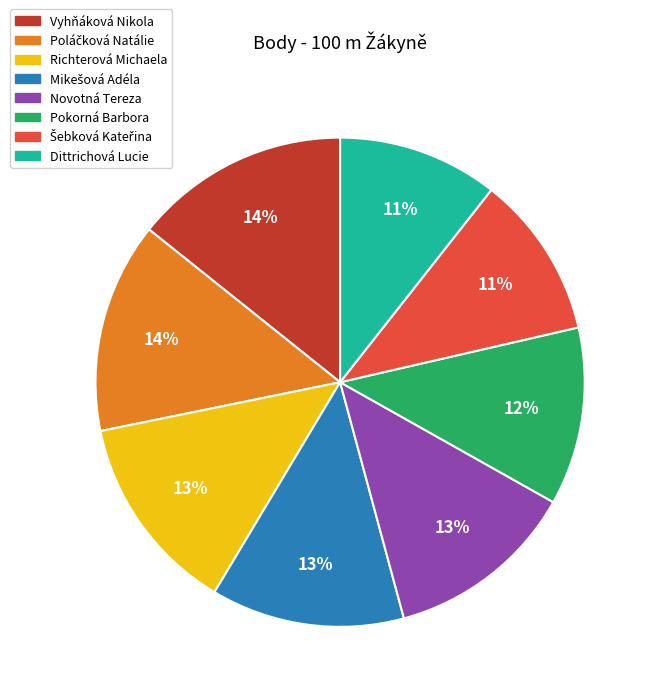

How many segments does this pie chart have?

8